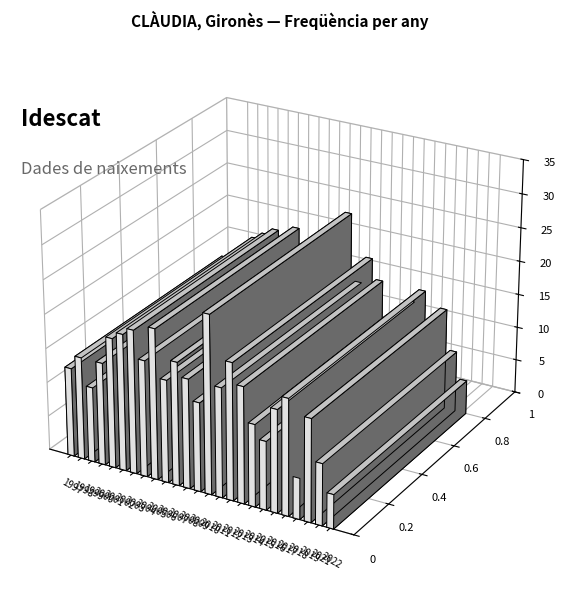

What is the value of the 20th bar from the left?

15